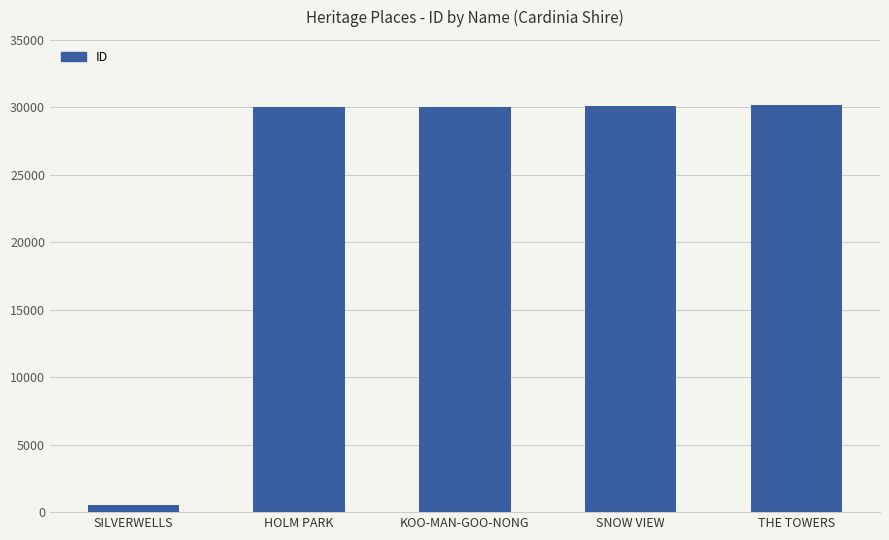

Are the bars grouped side by side (vs. stacked)?

No